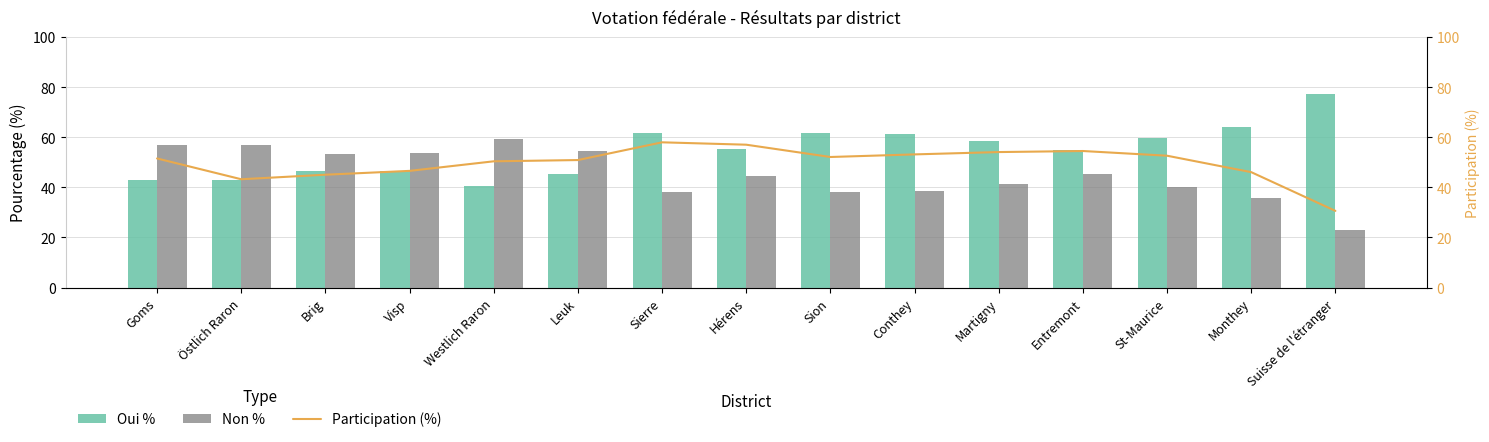

At which category is the sum across all series the highest?

Sierre